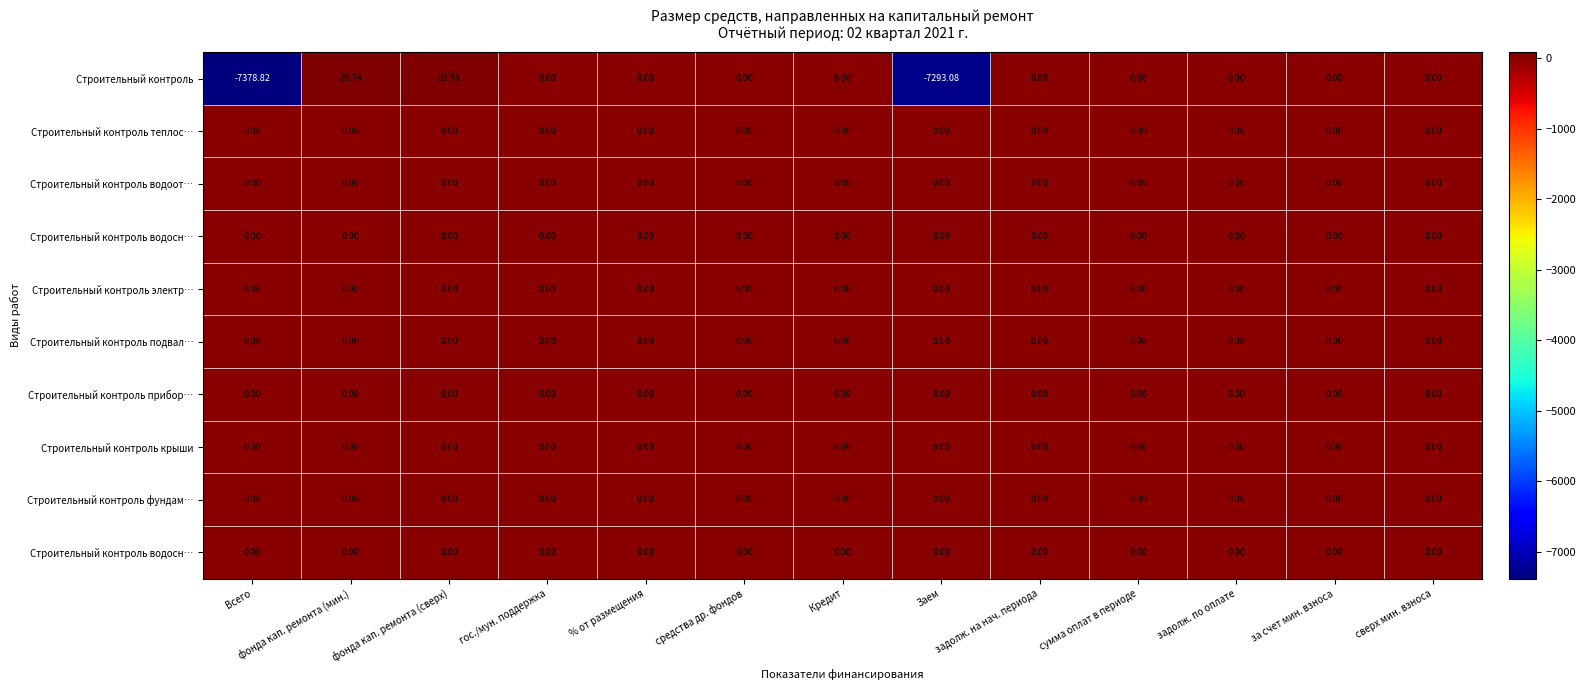

What is the total value across all series at фонда кап. ремонта (сверх)?

85.7